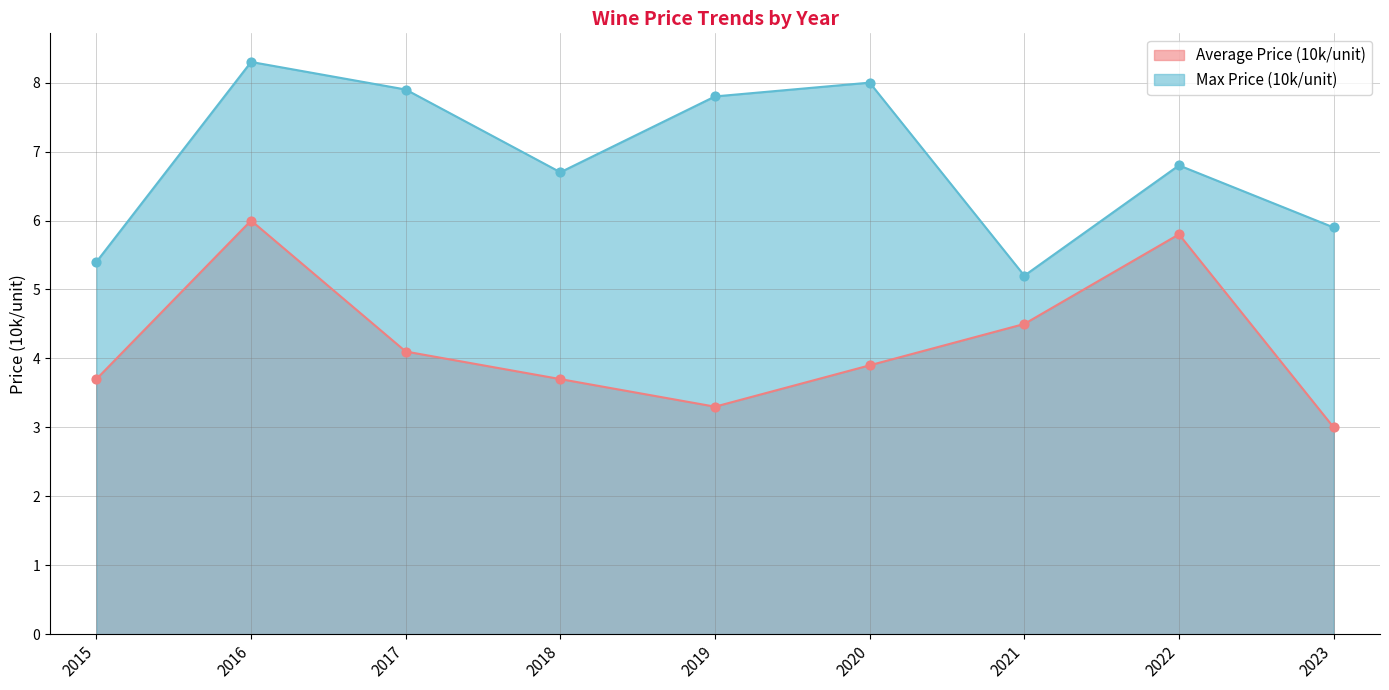

Which series has the widest spread of Y values?

Max Price (10k/unit)